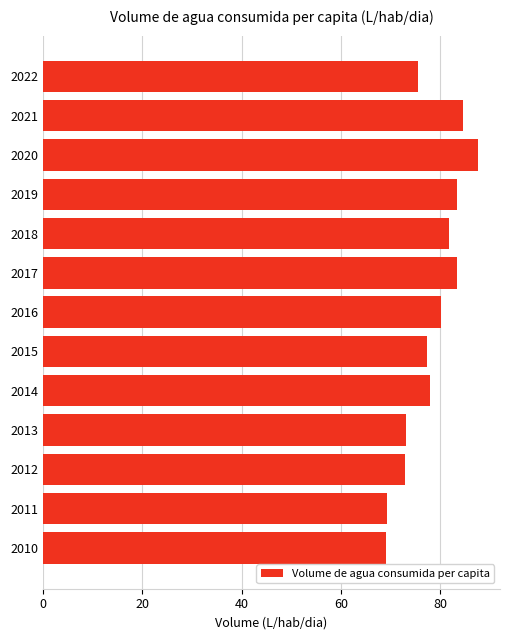

Are the bars horizontal?

Yes